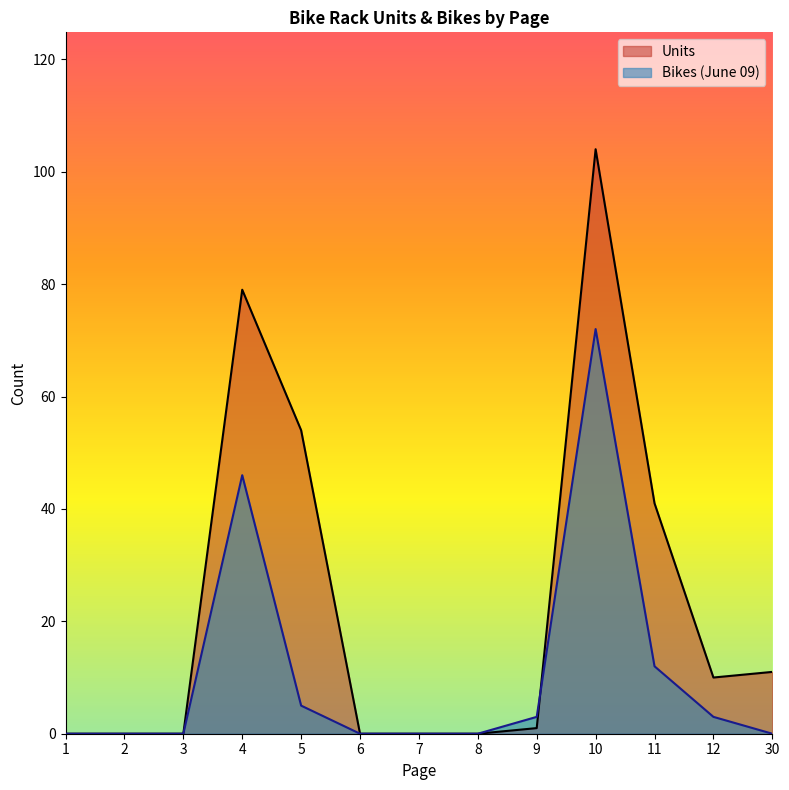

What is the maximum value shown in the chart?

104